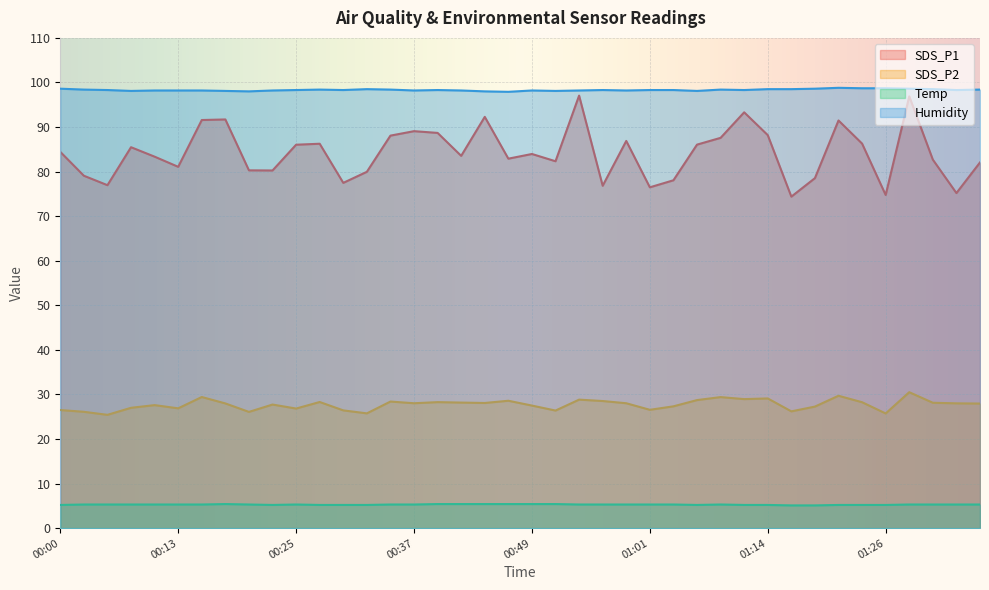

Reading right to left, what are all the values shown in this chart?

SDS_P1: 82.0	75.2	82.7	96.9	74.8	86.3	91.5	78.5	74.4	88.2	93.3	87.6	86.0	78.0	76.5	86.9	76.8	97.0	82.3	84.0	82.9	92.3	83.5	88.7	89.1	88.1	80.0	77.5	86.2	86.0	80.2	80.3	91.7	91.6	81.1	83.3	85.5	77.0	79.1	84.4
SDS_P2: 27.9	28.0	28.1	30.5	25.7	28.2	29.7	27.3	26.2	29.1	28.9	29.4	28.7	27.3	26.6	28.0	28.5	28.8	26.4	27.5	28.6	28.1	28.2	28.3	28.0	28.4	25.8	26.4	28.3	26.8	27.7	26.1	28.0	29.4	26.9	27.6	27.0	25.4	26.1	26.5
Temp: 5.3	5.3	5.3	5.3	5.2	5.2	5.2	5.1	5.1	5.2	5.2	5.3	5.2	5.3	5.3	5.3	5.3	5.3	5.4	5.4	5.4	5.4	5.4	5.4	5.3	5.3	5.2	5.2	5.2	5.3	5.2	5.3	5.4	5.3	5.3	5.3	5.3	5.3	5.3	5.2
Humidity: 98.4	98.3	98.5	98.6	98.7	98.7	98.8	98.6	98.5	98.5	98.3	98.4	98.1	98.3	98.3	98.2	98.3	98.2	98.1	98.2	97.9	98.0	98.2	98.3	98.2	98.4	98.5	98.3	98.4	98.3	98.2	98.0	98.1	98.2	98.2	98.2	98.1	98.3	98.4	98.6